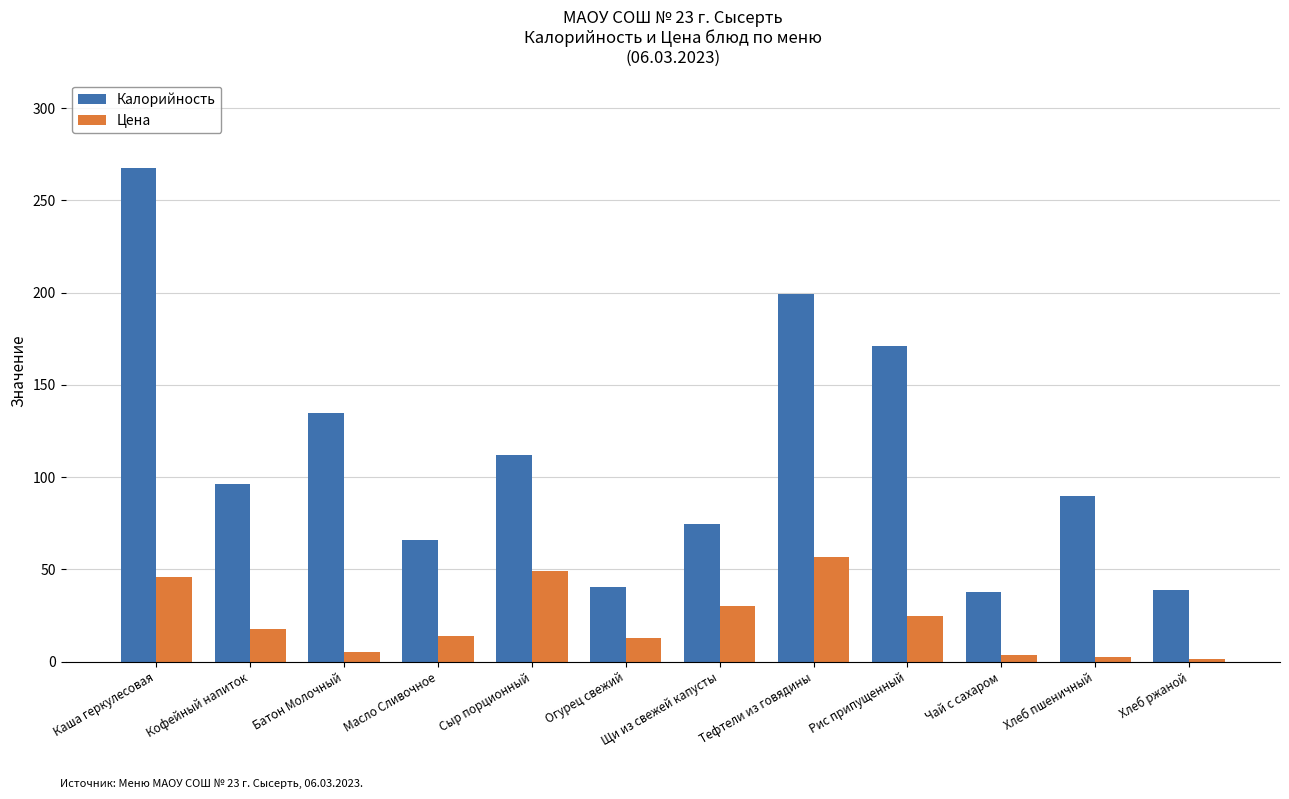

What is the spread (max minus min) of values at Огурец свежий?

27.9